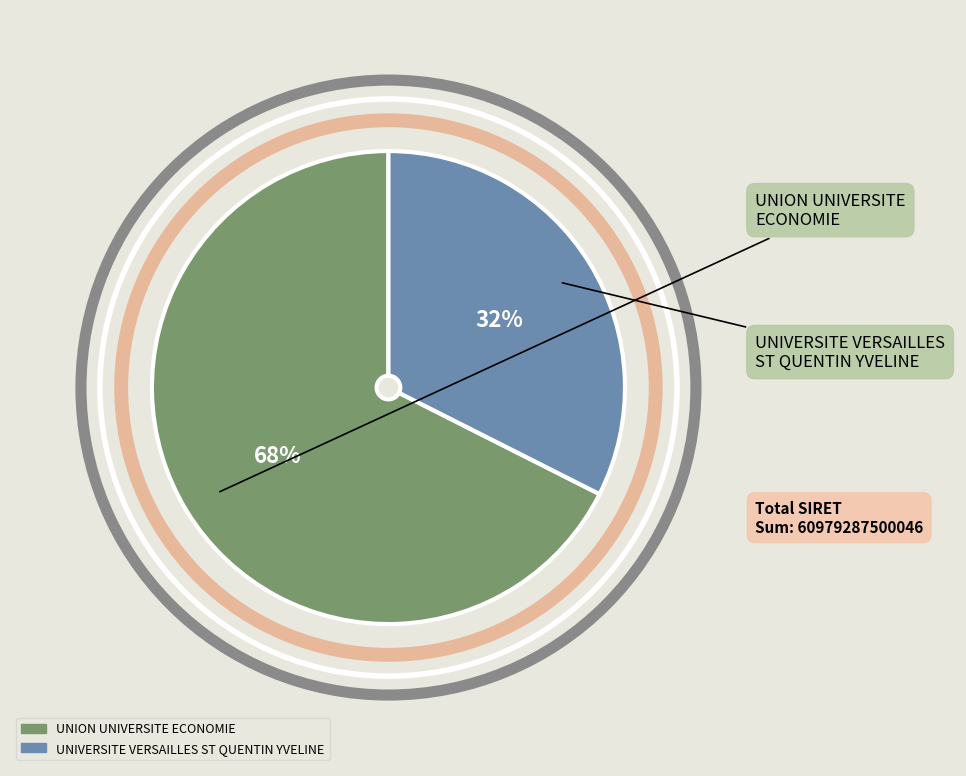

To the nearest percent, what is the average slice percentage?

50%